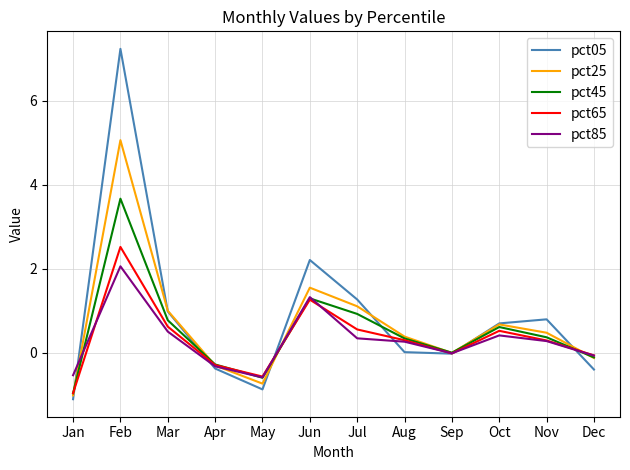

Is it true that pct25 equals 5.1 at Feb?

True